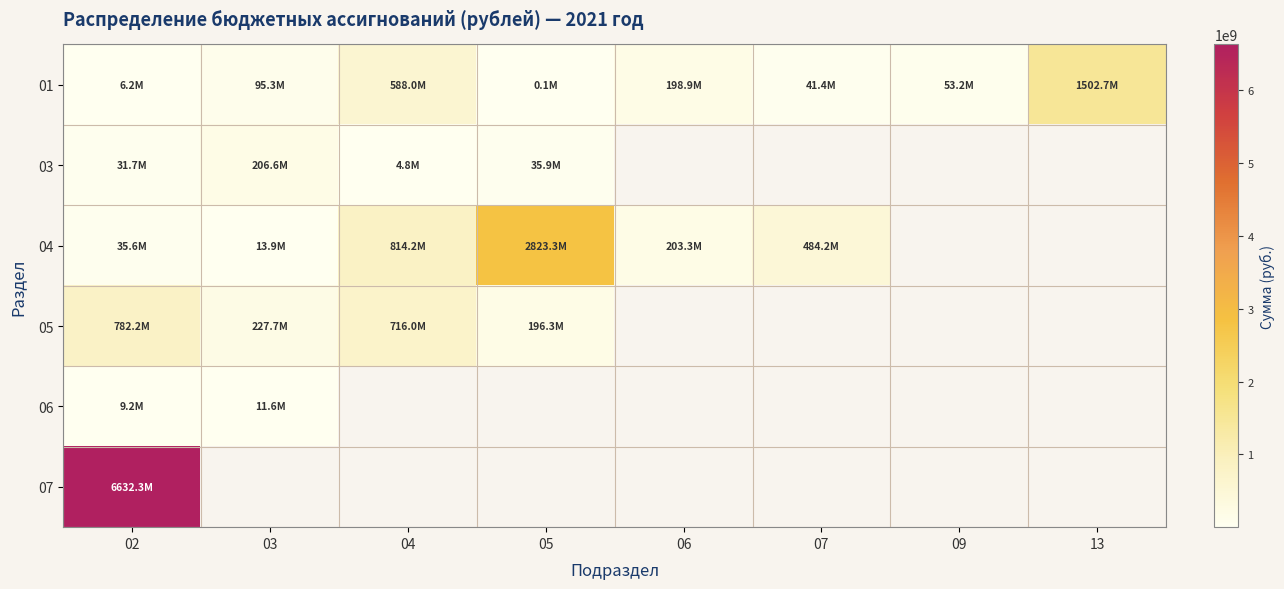

How many values in 06 are above zero?

2